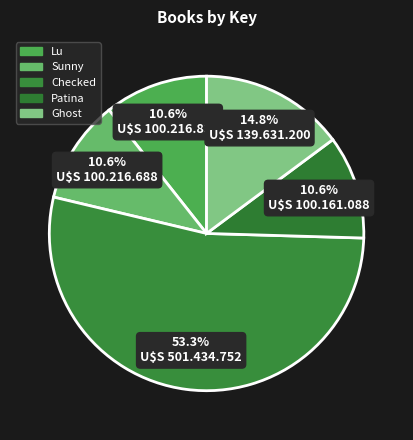

To the nearest percent, what percentage of the pie is Checked?

53%